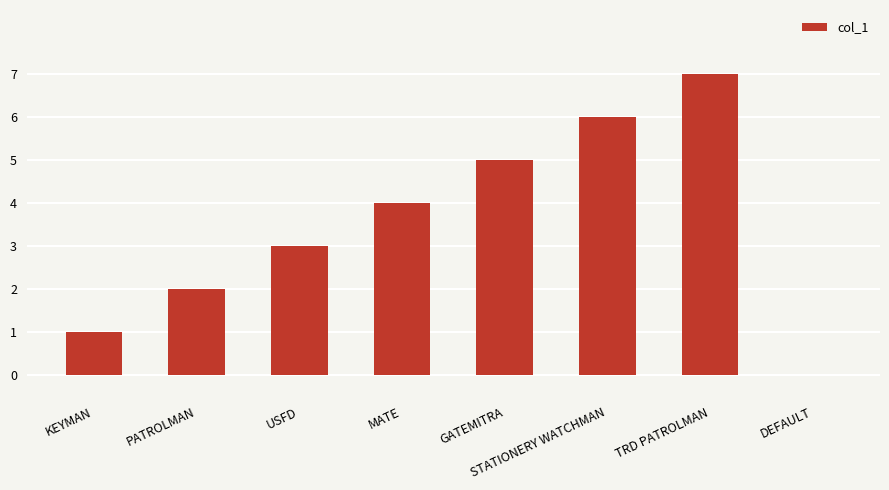

At which category does the chart reach its peak across all series?

TRD PATROLMAN